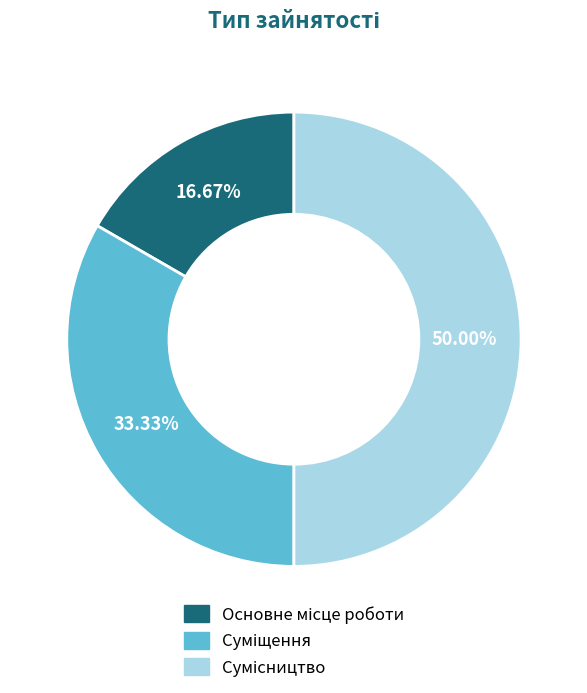

Combined, what portion of the pie is Суміщення and Сумісництво?

83.3%